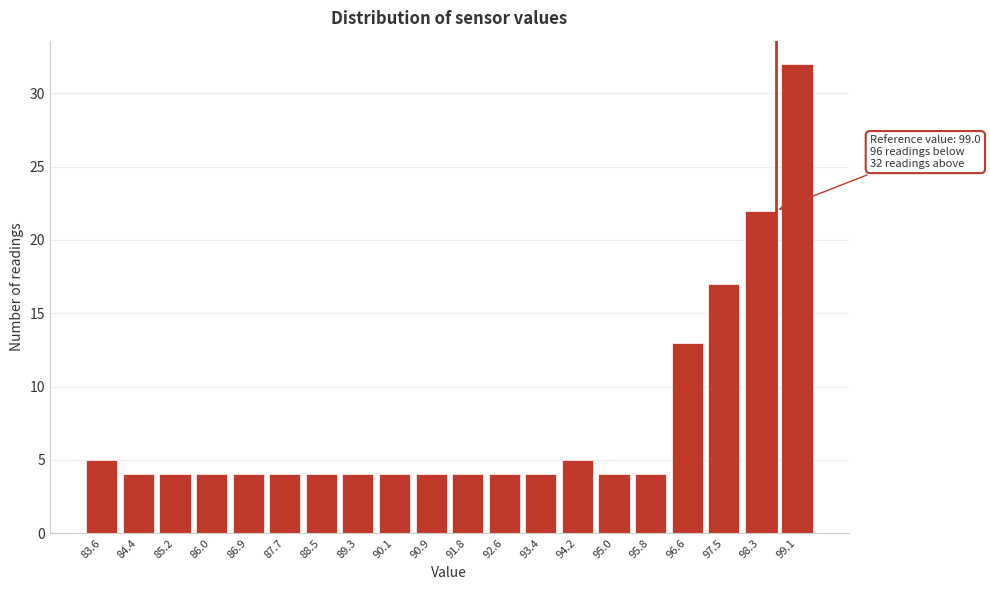

Reading left to right, what are all the values shown in this chart?

5	4	4	4	4	4	4	4	4	4	4	4	4	5	4	4	13	17	22	32